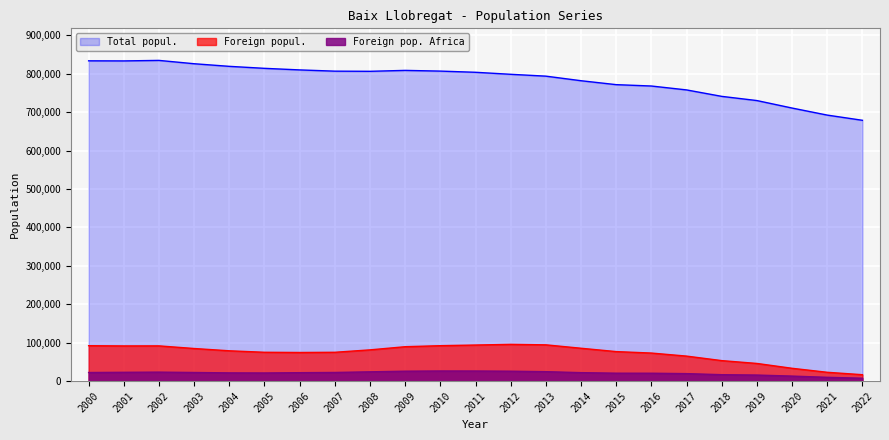

The Foreign popul. series shows 46695 at 2008. True or false?

False